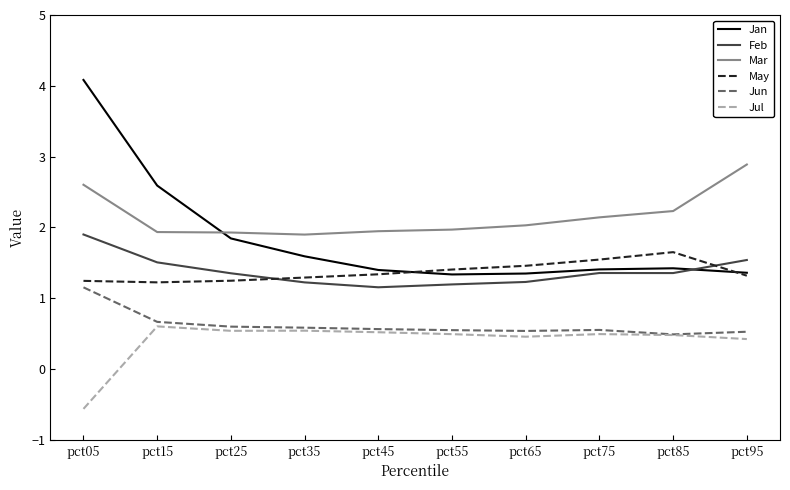

True or false: Feb has a value of 1.2 at pct65.

True